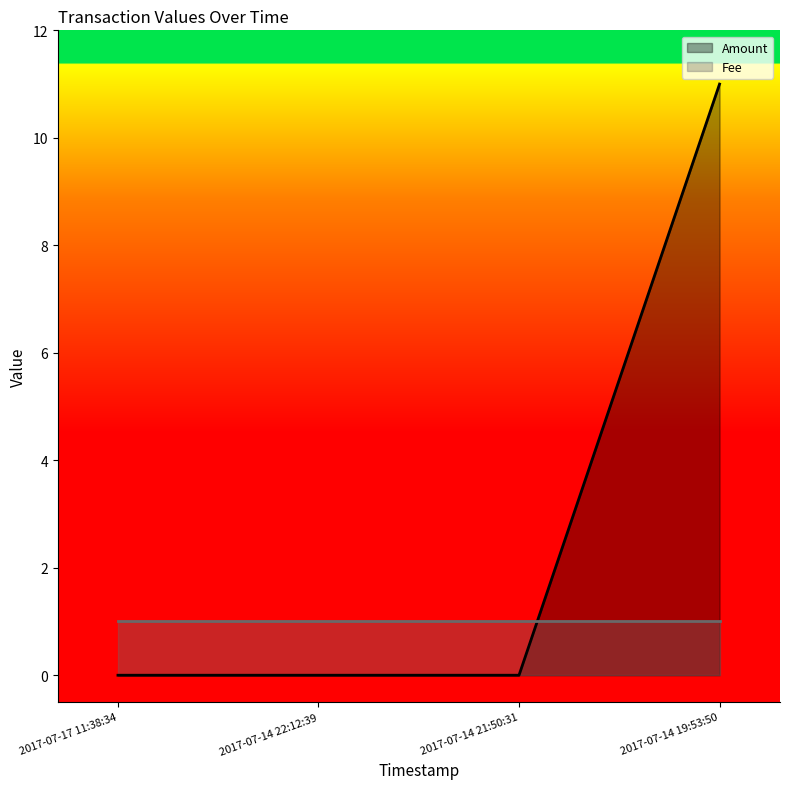

What is the sum of all values?

11